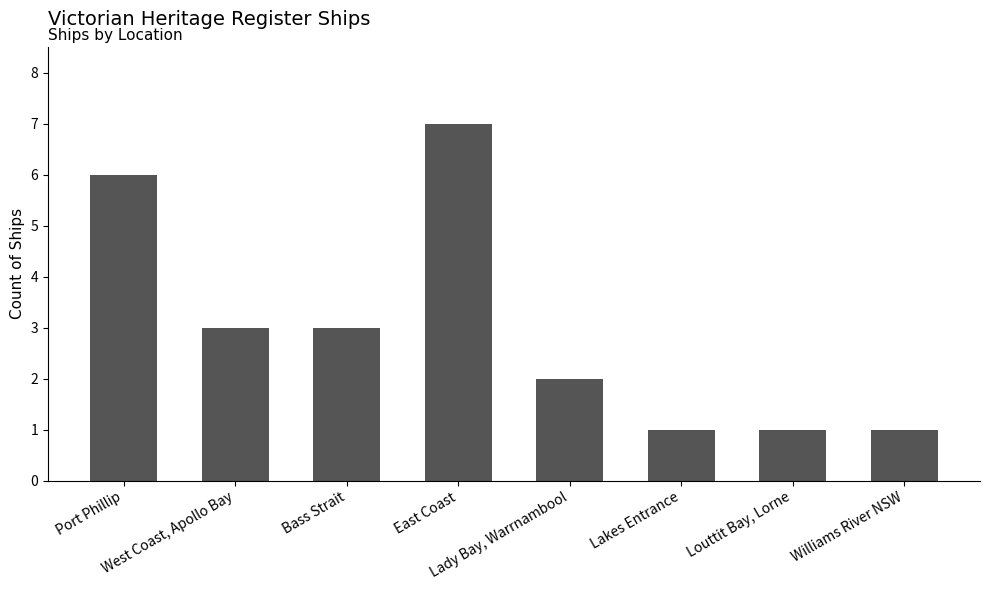

What is the difference between the maximum and minimum values?

6